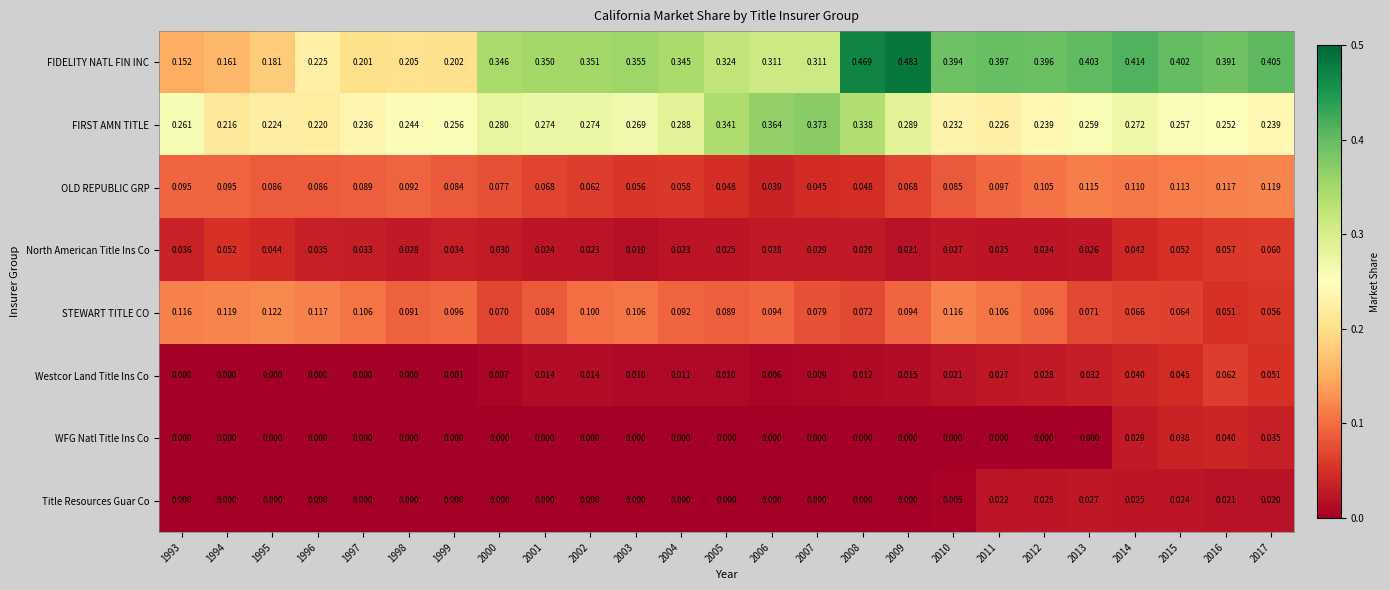

Which series has the largest range (max minus min)?

FIDELITY NATL FIN INC